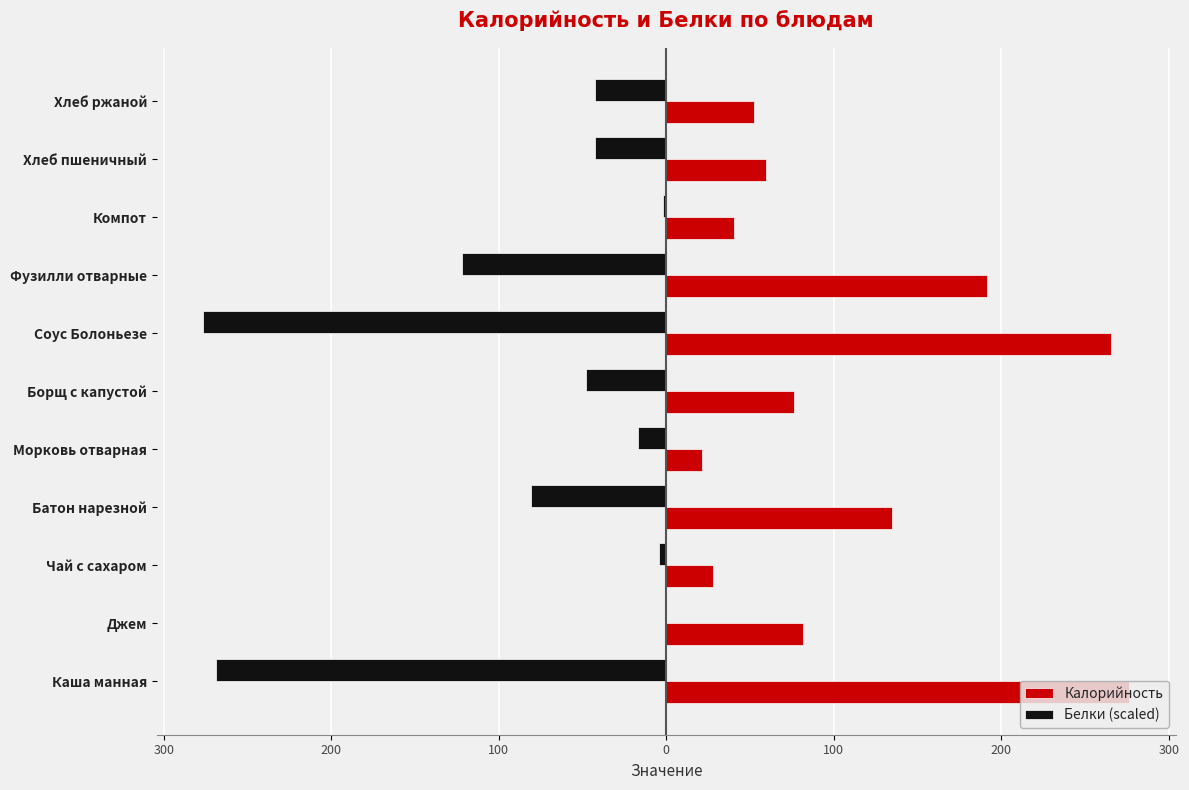

What are all the series names shown in the legend?

Калорийность, Белки (scaled)